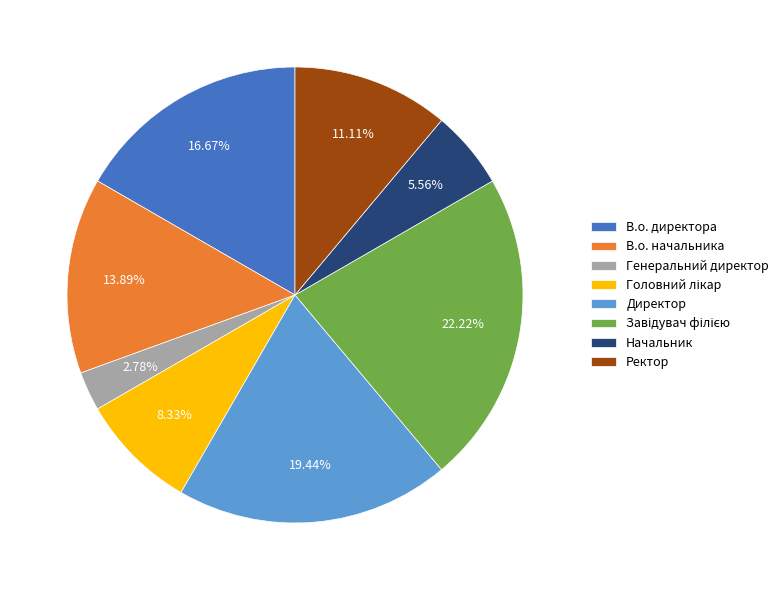

The Ректор slice represents 21% of the pie. True or false?

False